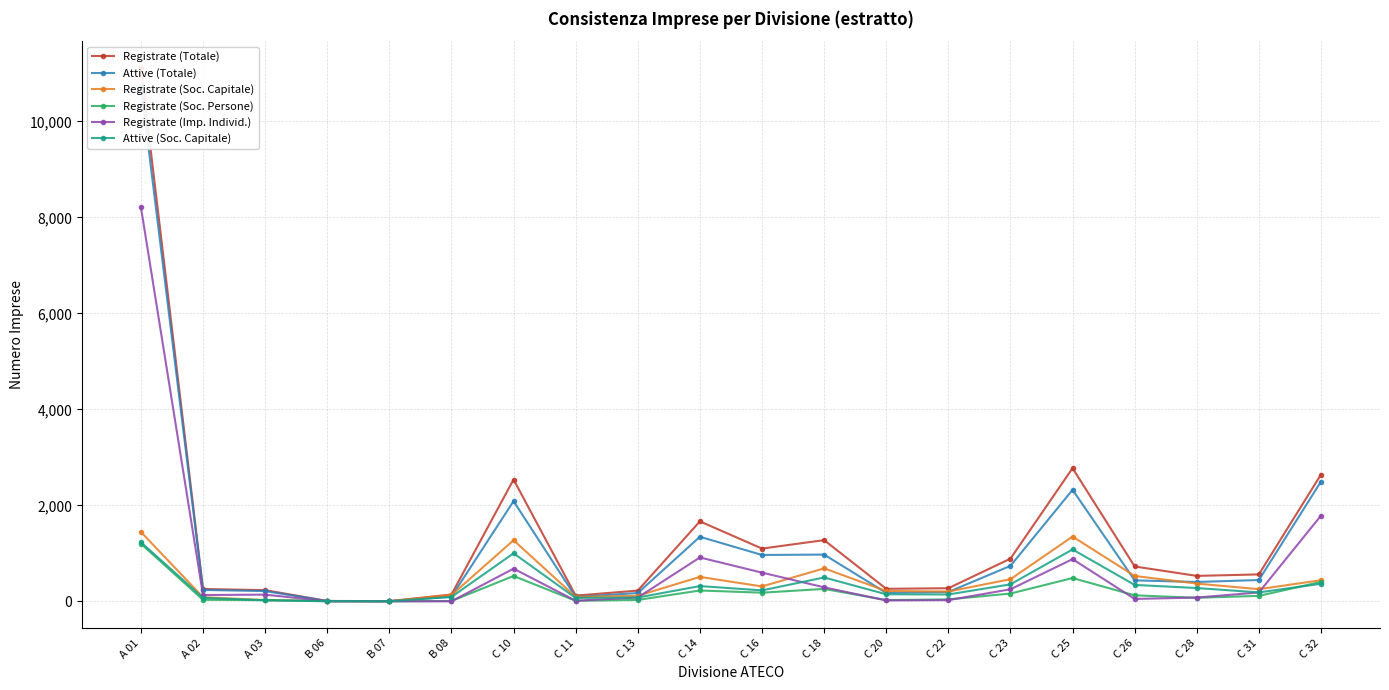

How many values in the Registrate (Soc. Capitale) series are below 310?

10